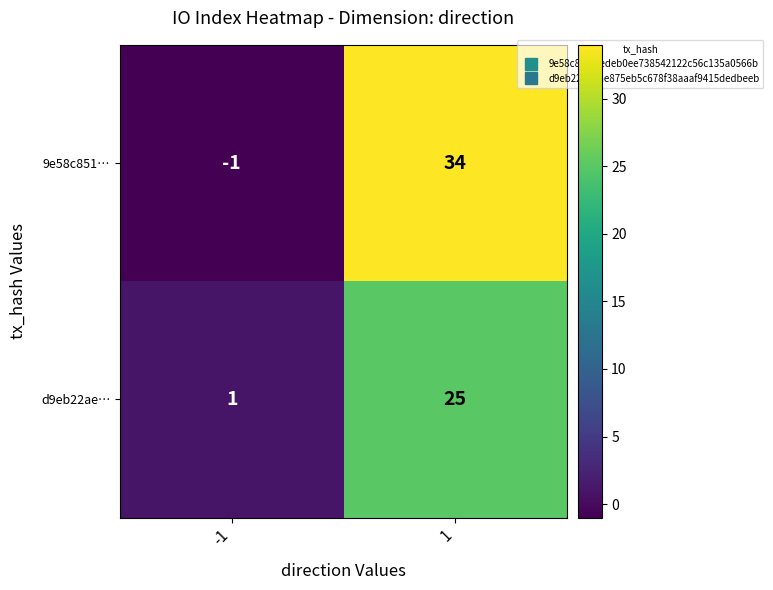

Which series has the largest total across all categories?

9e58c851…